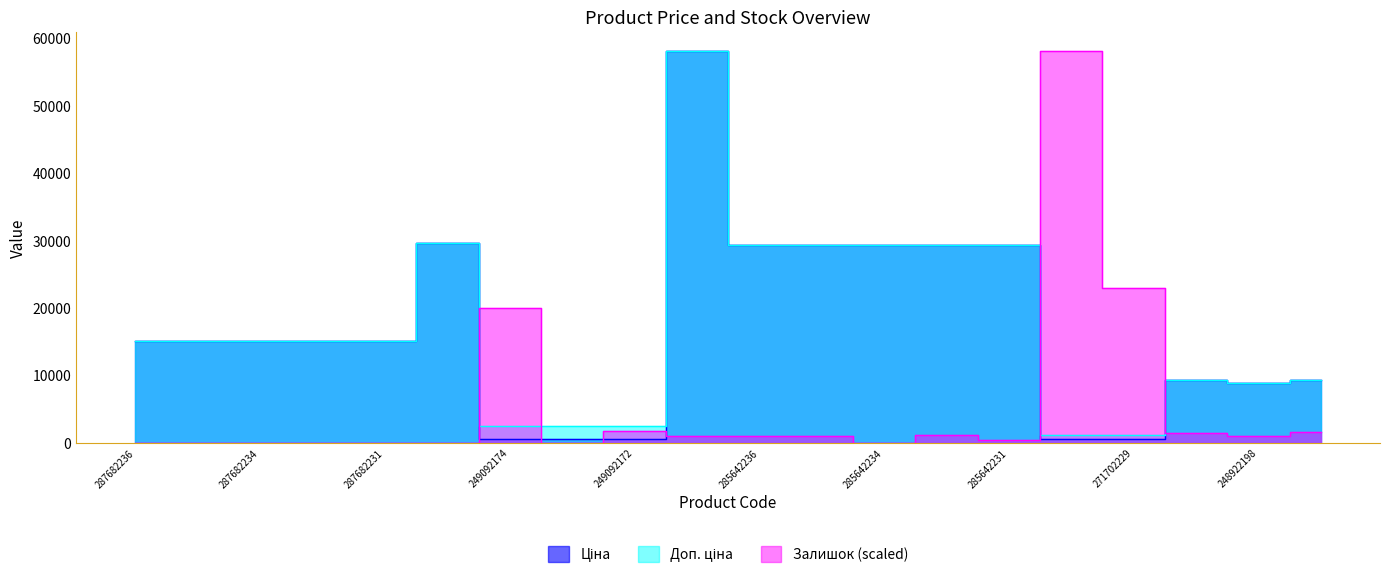

Reading left to right, extract all data points from this chart.

Ціна: 15019.2	15019.2	15019.2	15019.2	15019.2	29548.9	599.7	599.7	599.7	58037.0	29294.9	29294.9	29294.9	29294.9	29294.9	586.0	586.0	9321.4	8797.6	9321.4
Доп. ціна: 15019.2	15019.2	15019.2	15019.2	15019.2	29548.9	2398.7	2398.7	2398.7	58037.0	29294.9	29294.9	29294.9	29294.9	29294.9	1074.5	1074.5	9321.4	8797.6	9321.4
Залишок: 0.0	0.0	0.0	0.0	0.0	0.0	20018.6	0.0	1766.3	1009.3	925.2	925.2	0.0	1093.5	336.4	58037.0	22878.4	1429.9	925.2	1514.0